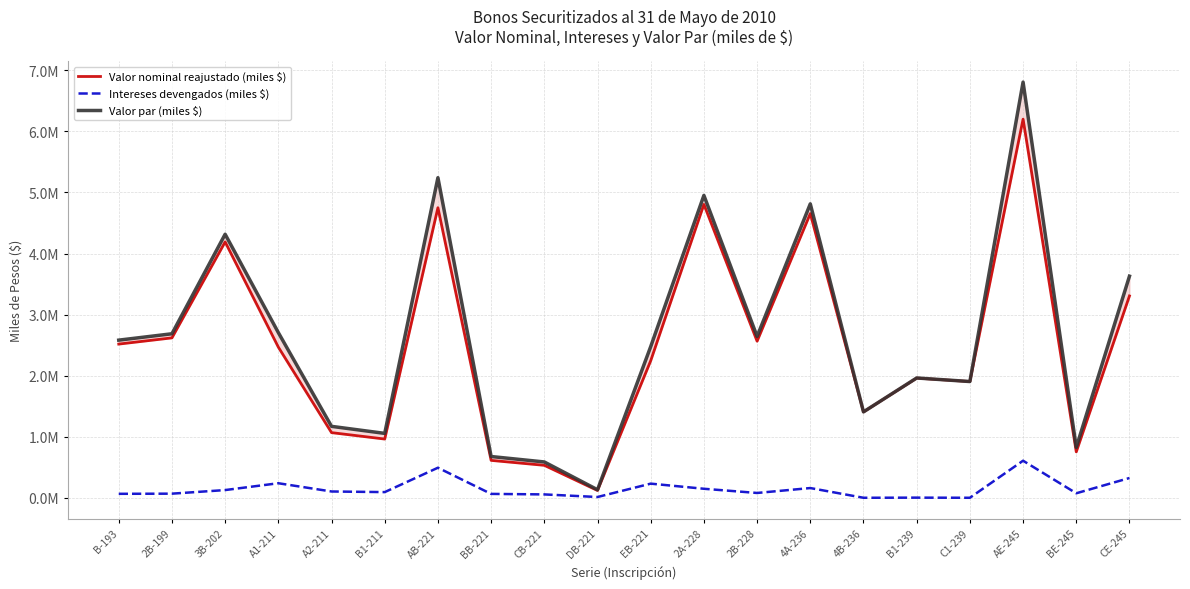

True or false: Valor par (miles $) has more than 2 interior local peaks.

True